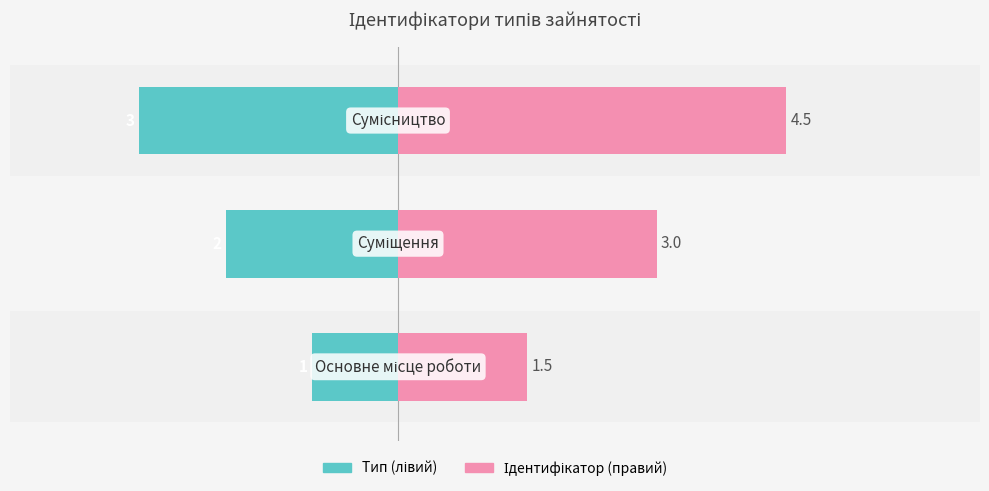

What is the value of the Ідентифікатор (правий) bar at the 1st from the left?

1.5